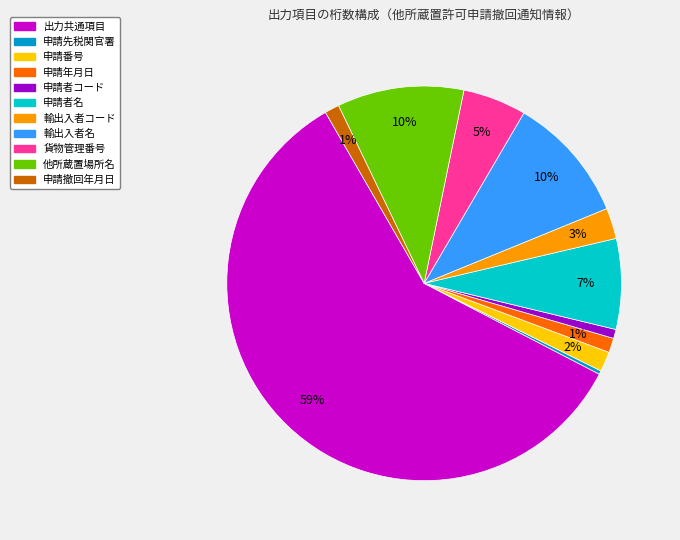

Is it true that 輸出入者コード is 3% of the pie?

True